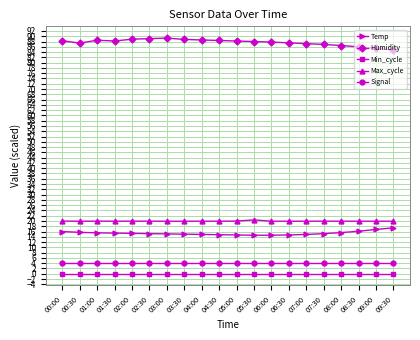

What is the value of the Temp point at the 3rd from the left?

15.5